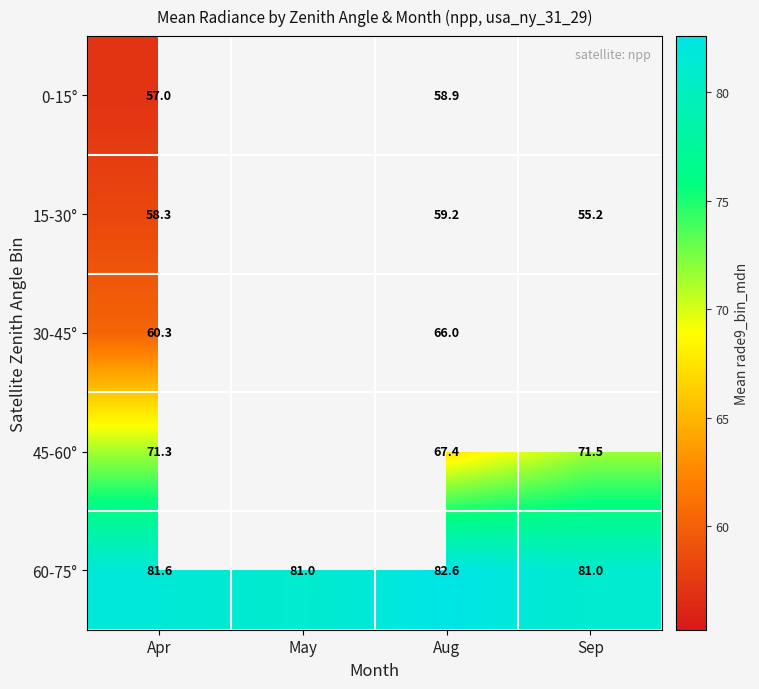

What is the difference between the highest and lowest values at Aug?

23.7